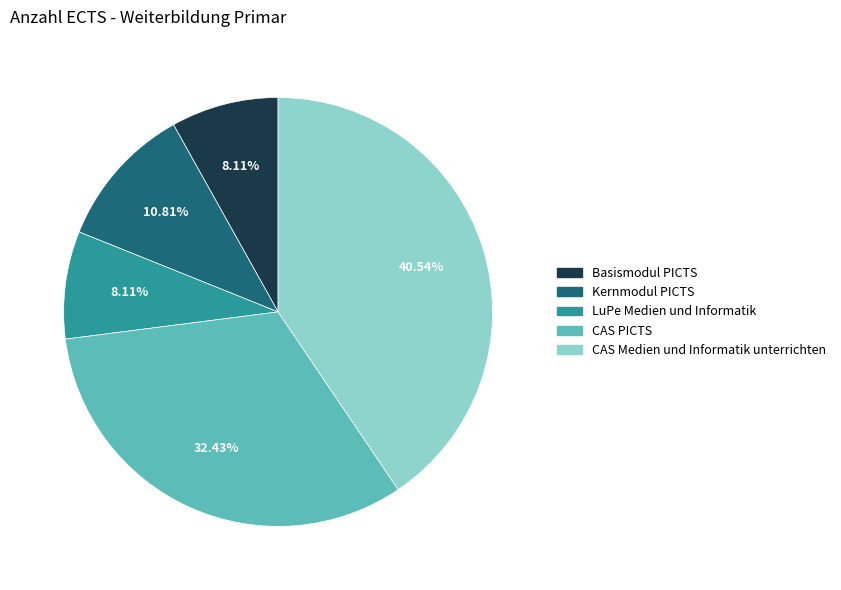

What is the largest slice in the pie chart?

CAS Medien und Informatik unterrichten